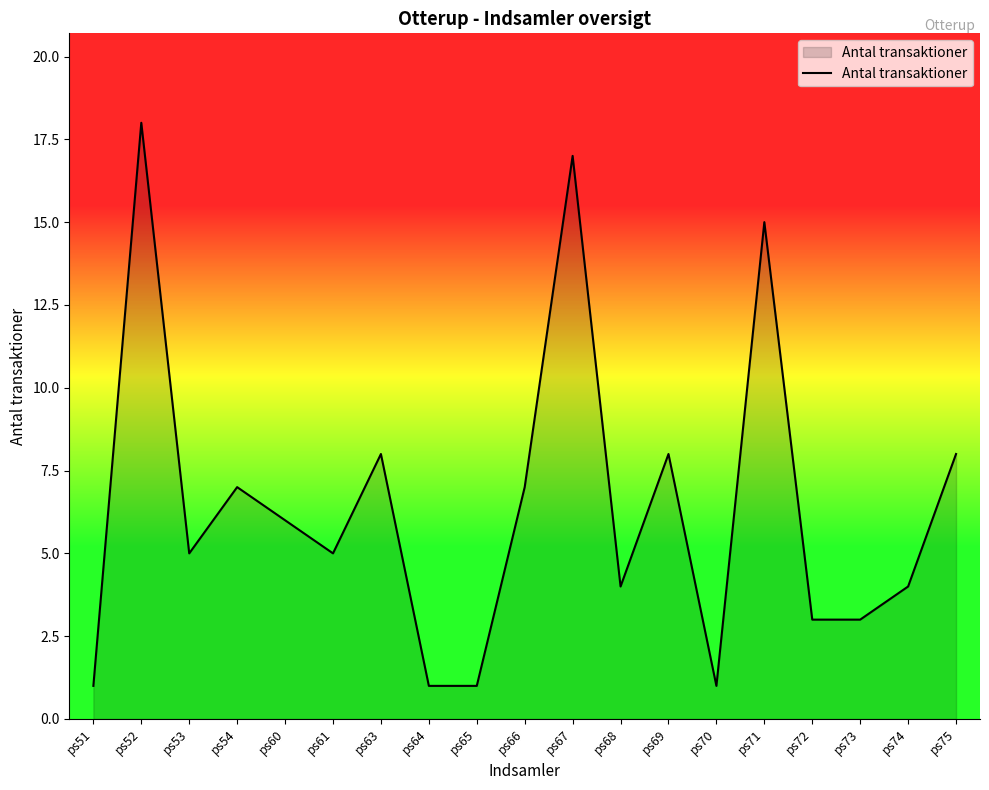

True or false: the data shows 8 at ps75.

True